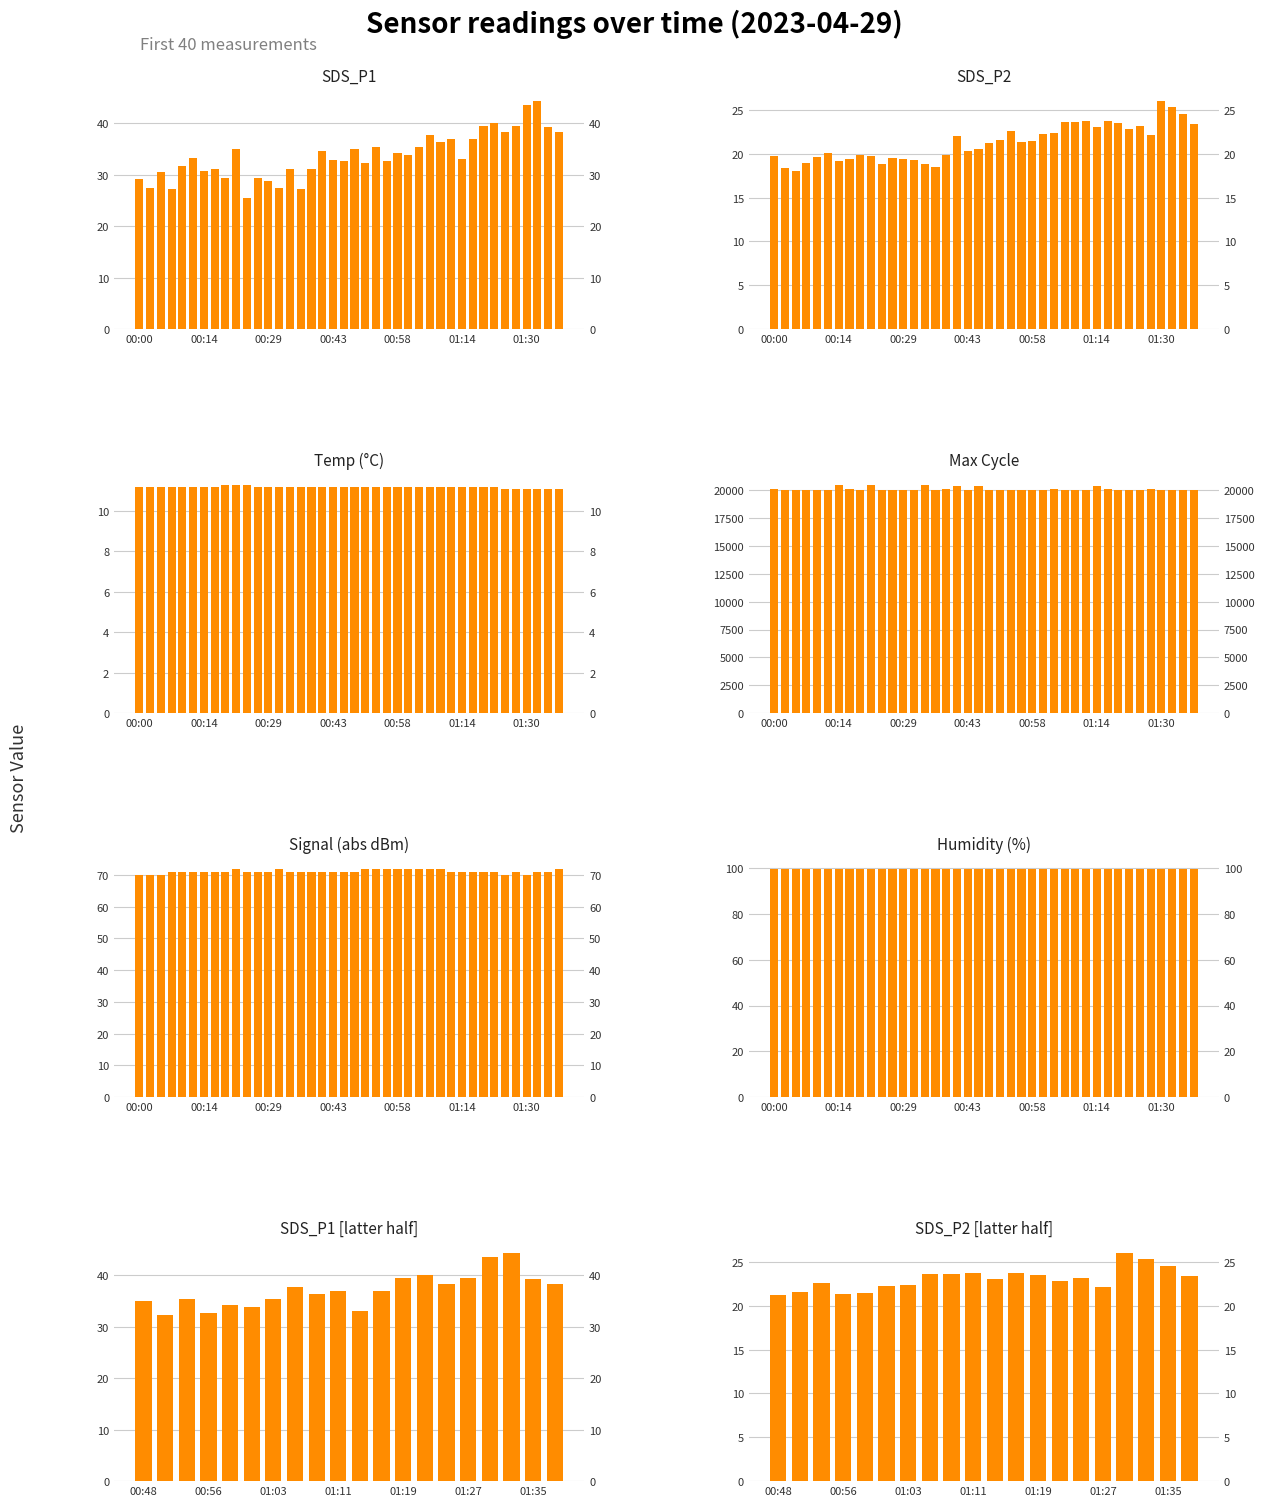

Does the chart contain stacked bars?

No